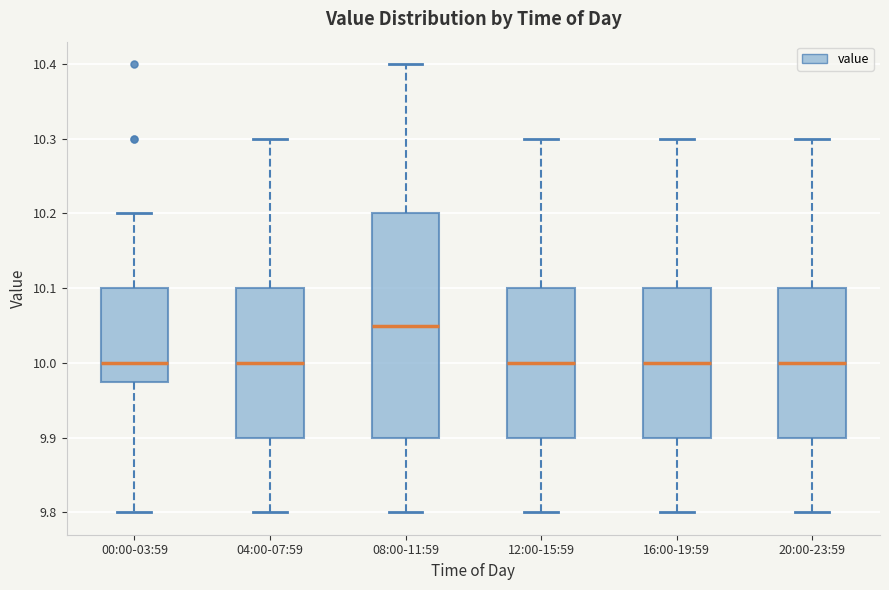

Comparing the boxes themselves (not the whiskers), which one is the tallest?

08:00-11:59